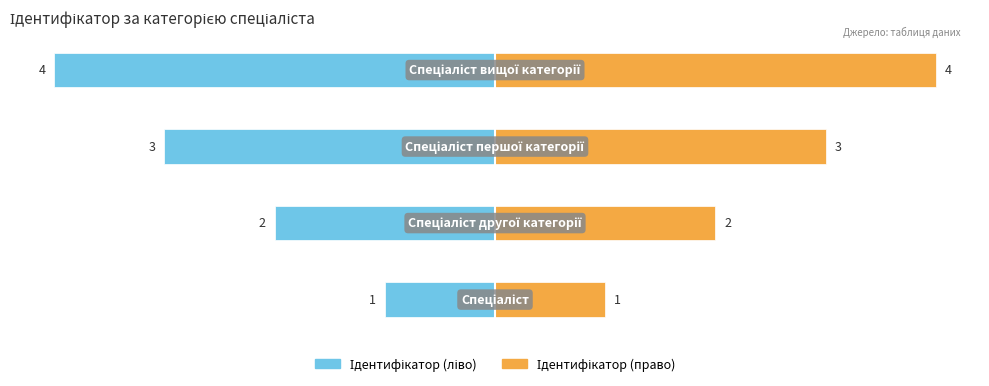

What is the approximate value of Ідентифікатор (право) at 3?

4